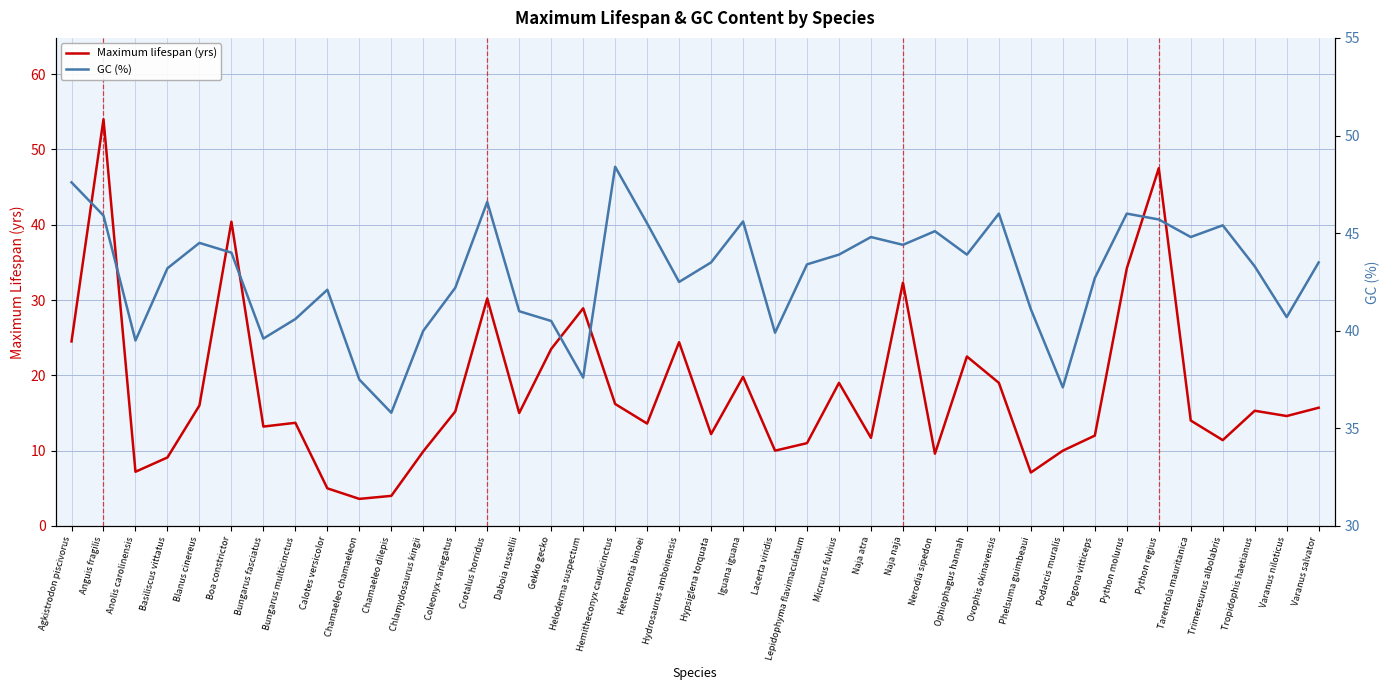

Between Heteronotia binoei and Pogona vitticeps, which is larger?

Heteronotia binoei